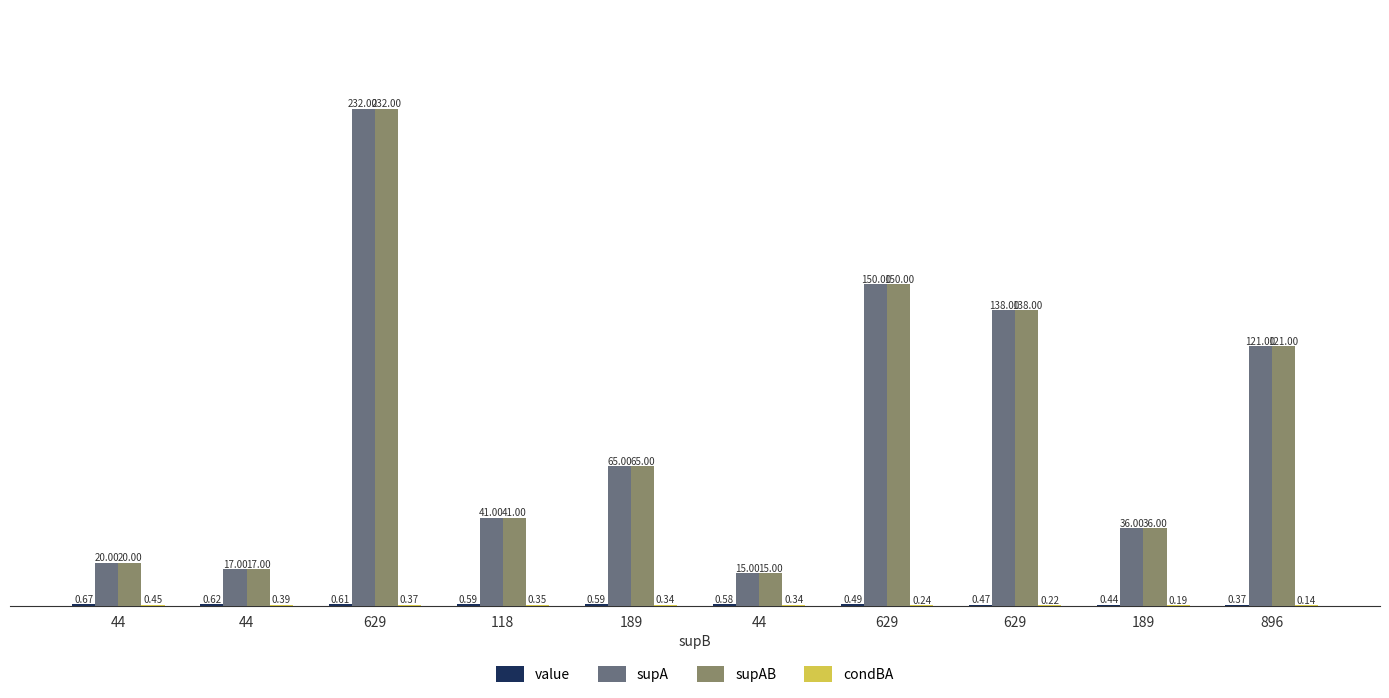

At which label does value reach its peak?

44